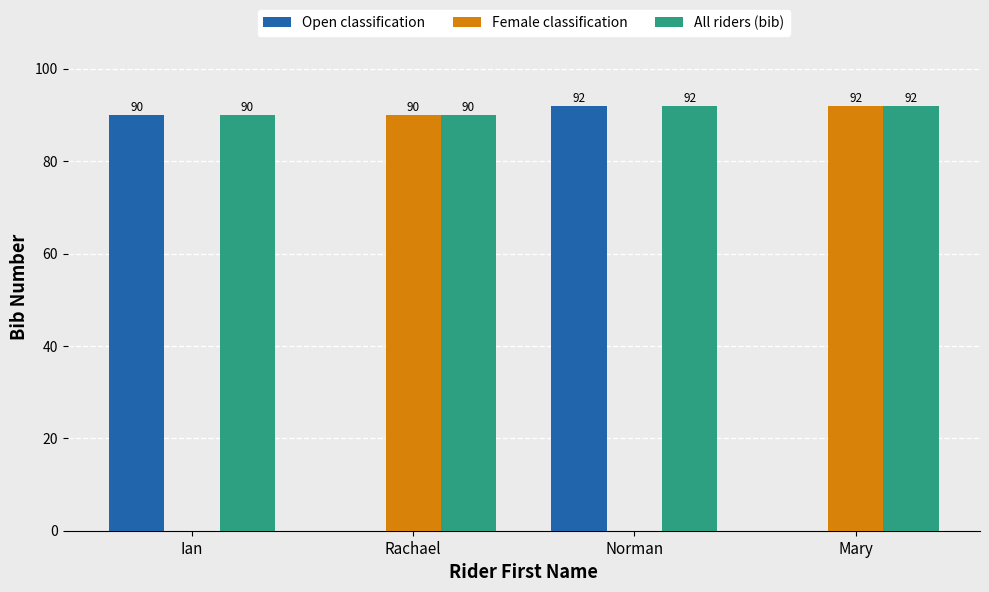

Reading left to right, list all the values displayed in this chart.

Open classification: Ian=90	Rachael=0	Norman=92	Mary=0
Female classification: Ian=0	Rachael=90	Norman=0	Mary=92
All riders (bib): Ian=90	Rachael=90	Norman=92	Mary=92